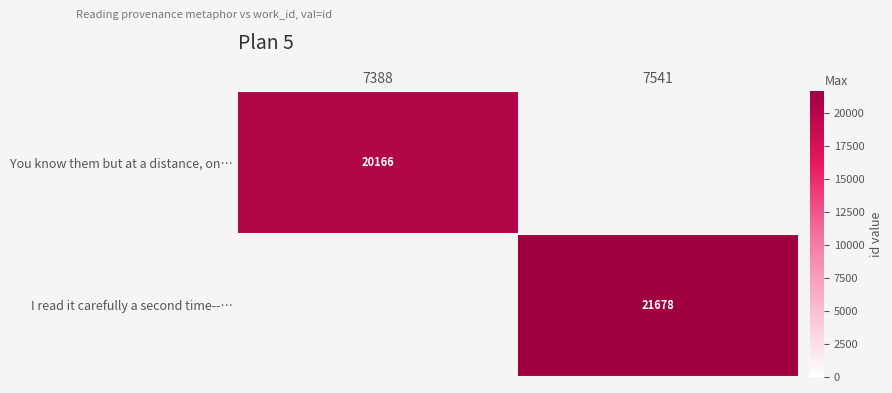

Between 7541 and 7388, which is larger?

7388